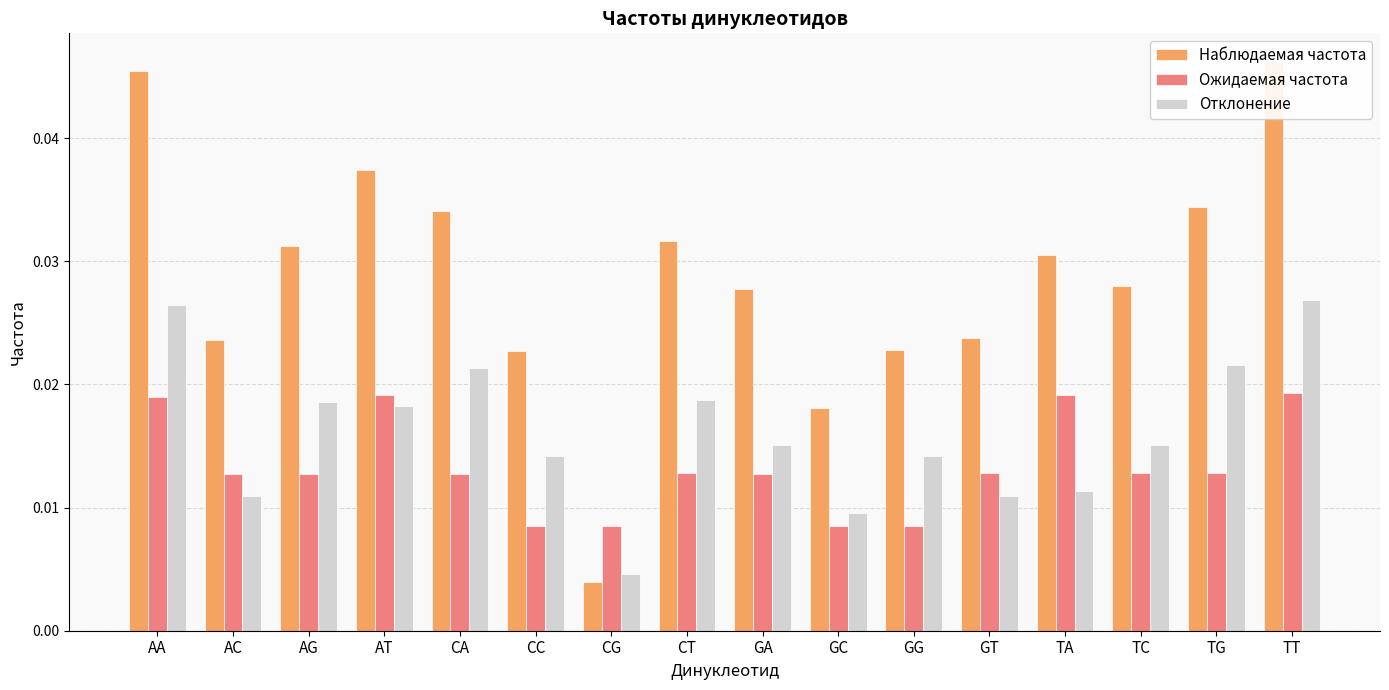

At which category is the sum across all series the highest?

TT